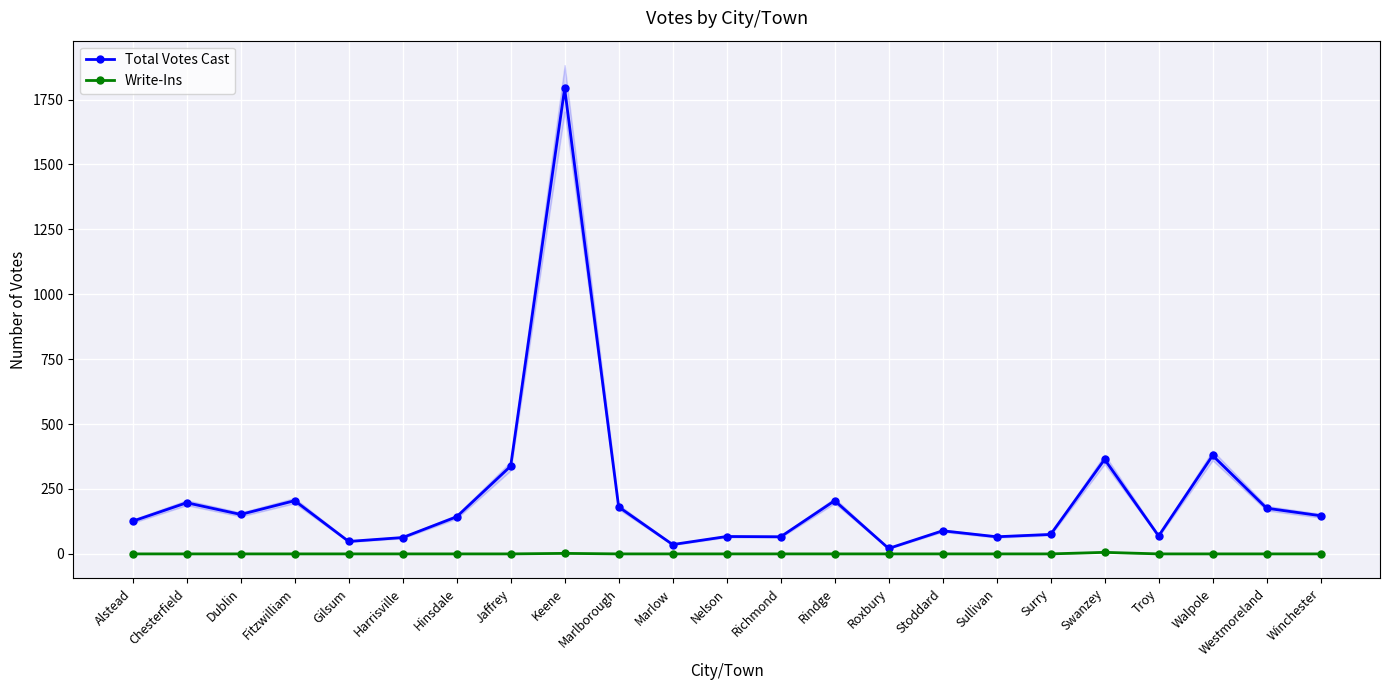

Which series has the largest range (max minus min)?

Total Votes Cast